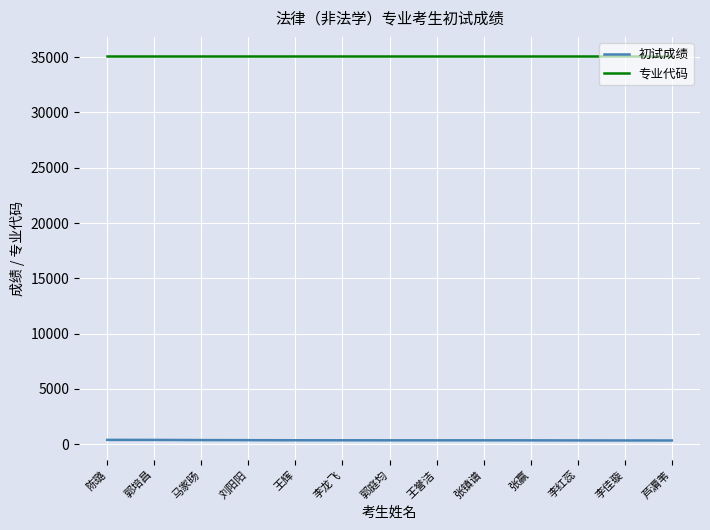

What is the sum of the 专业代码 values at 王誉洁 and 马家旸?

70202